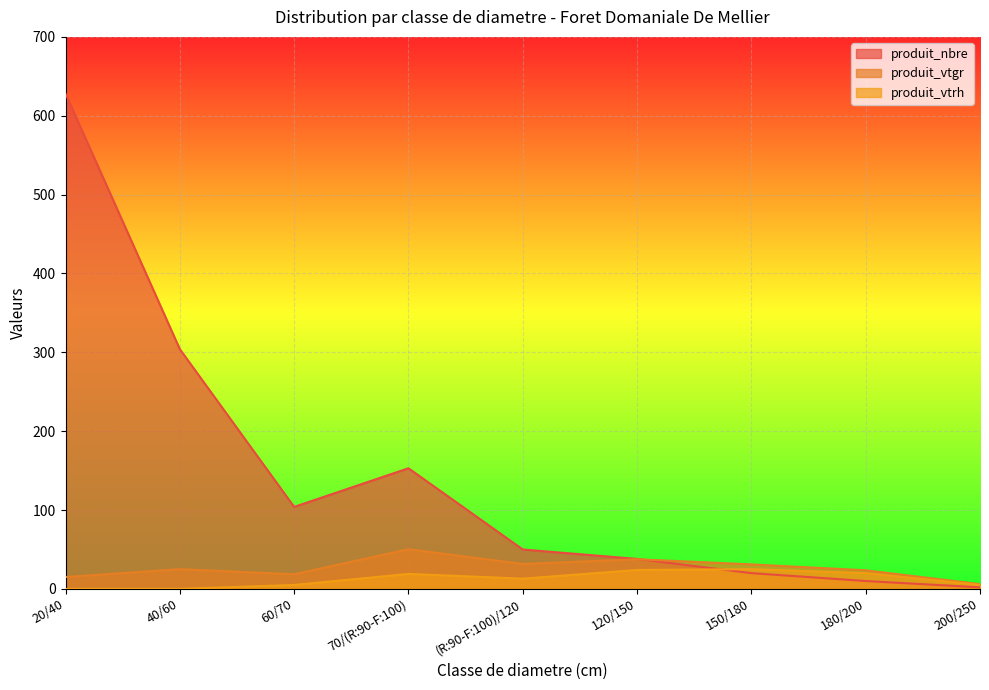

What is the sum of the produit_nbre values at 150/180 and 20/40?

648.0